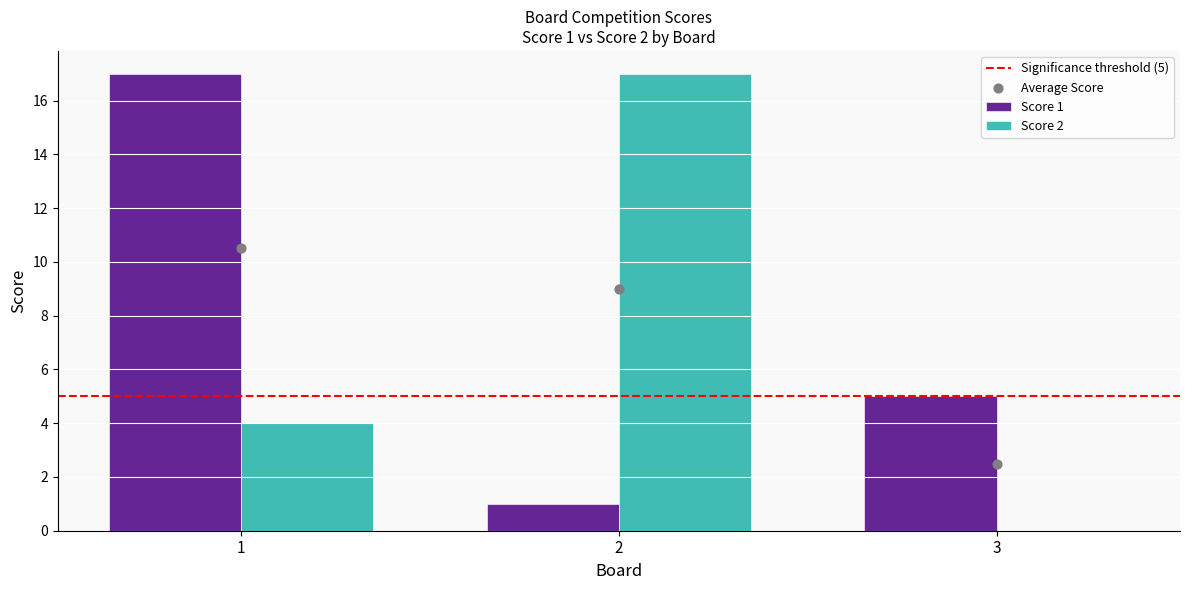

At how many categories does at least one series exceed 6?

2